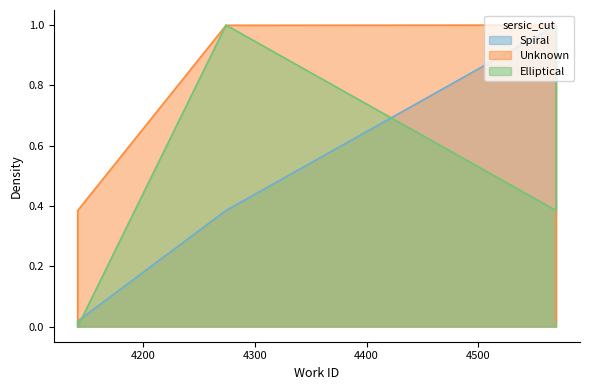

True or false: Unknown and Elliptical intersect in this chart.

True